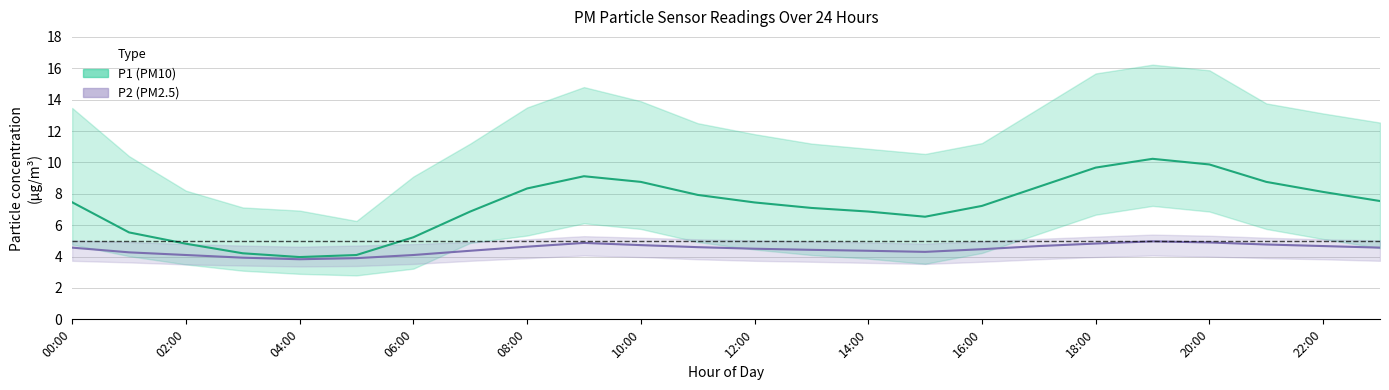

At how many categories does at least one series exceed 7?

15